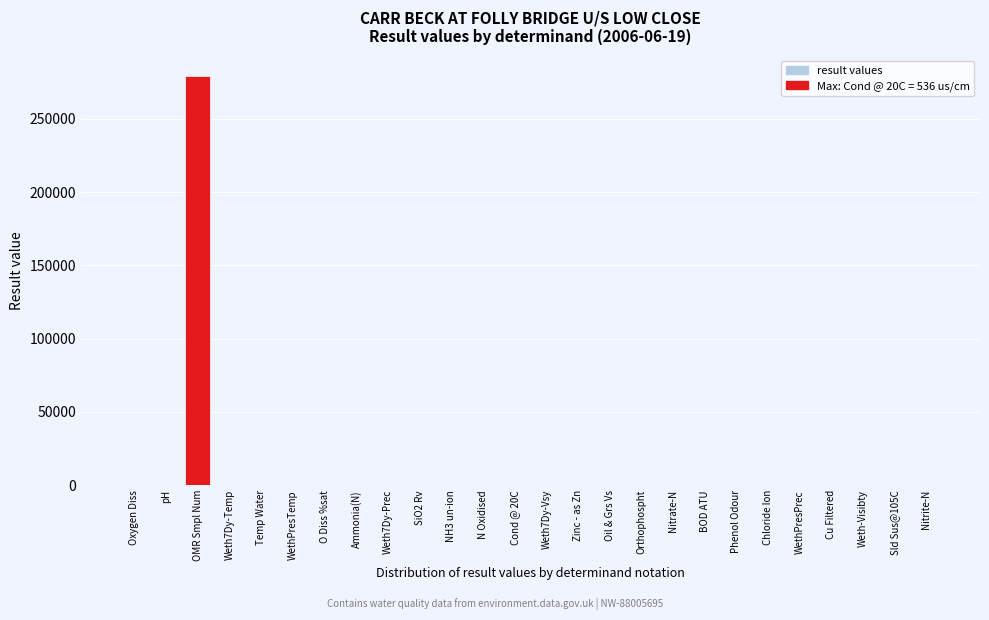

The chart shows a value of 0.0 at Phenol Odour. True or false?

True